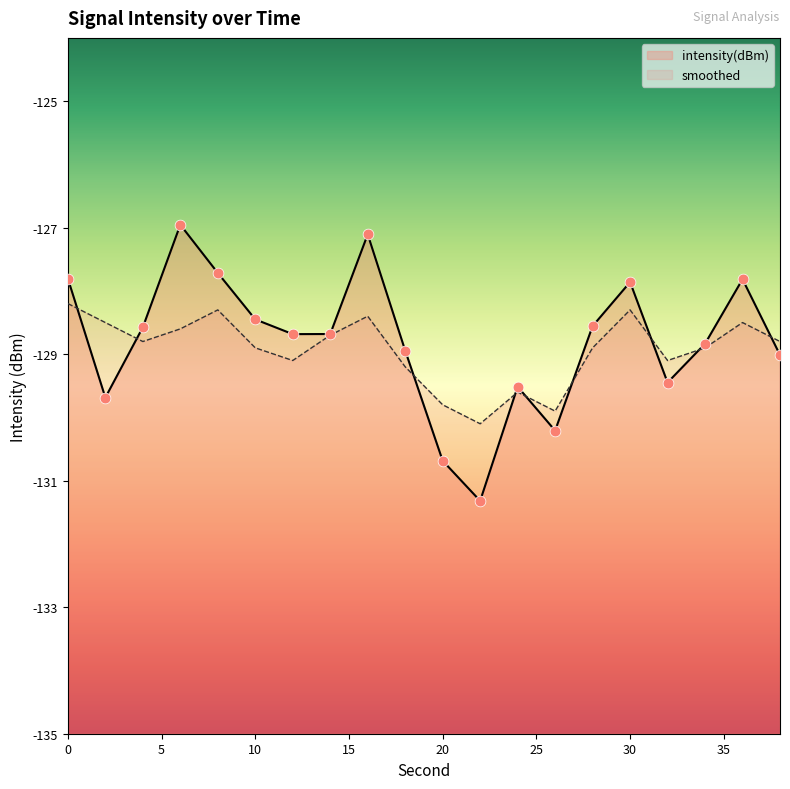

Which series has the largest total across all categories?

intensity(dBm)